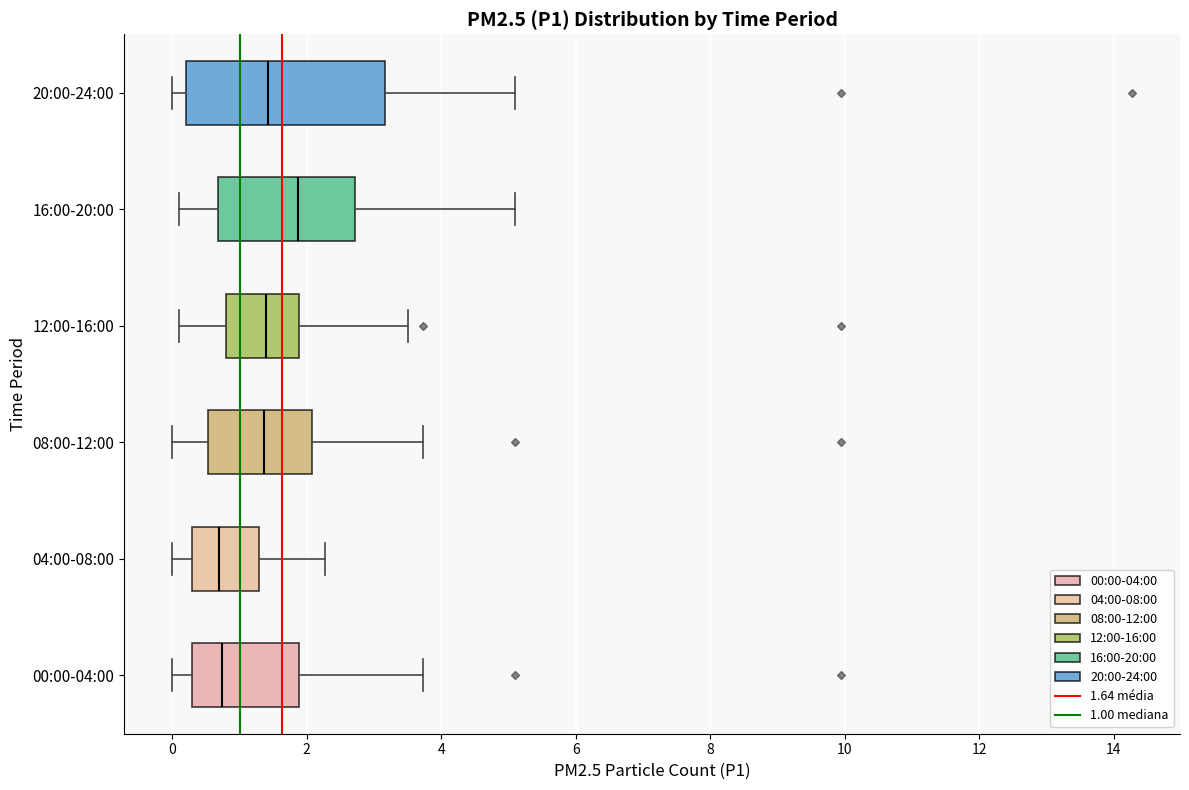

Reading bottom to top, transcribe this box plot: for each box, give where its median line is, the range the box spans, and where its two whiskers end, as read against the x-axis. The values are not printed on the chart, so give them approximately, as read against the axis.

00:00-04:00: median 0.8, box 0.4 to 1.8, whiskers 0.0 to 3.8
04:00-08:00: median 0.8, box 0.4 to 1.2, whiskers 0.0 to 2.2
08:00-12:00: median 1.4, box 0.6 to 2.0, whiskers 0.0 to 3.8
12:00-16:00: median 1.4, box 0.8 to 1.8, whiskers 0.2 to 3.6
16:00-20:00: median 1.8, box 0.6 to 2.8, whiskers 0.2 to 5.2
20:00-24:00: median 1.4, box 0.2 to 3.2, whiskers 0.0 to 5.2